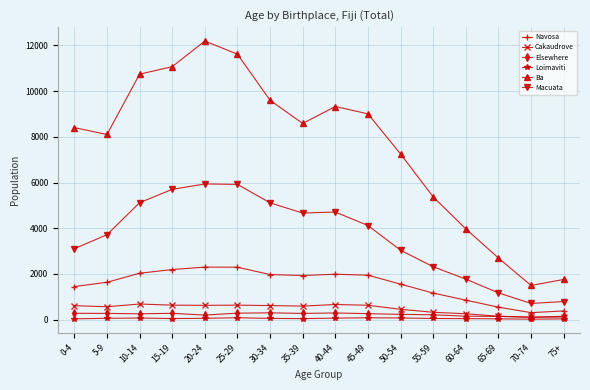

What is the difference between the Loimaviti values at 5-9 and 55-59?

8